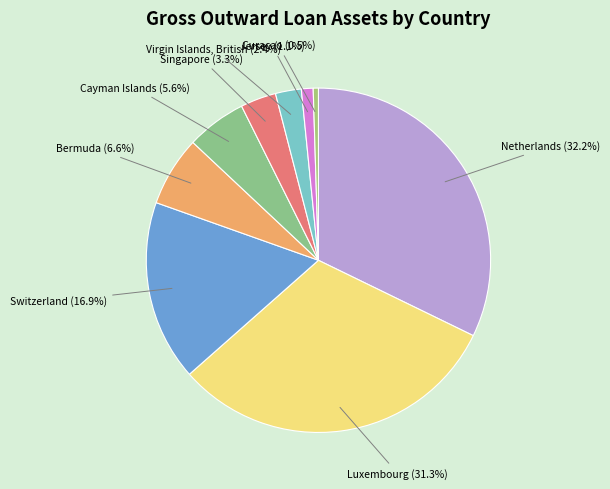

Does Curacao represent more than half of the total?

No